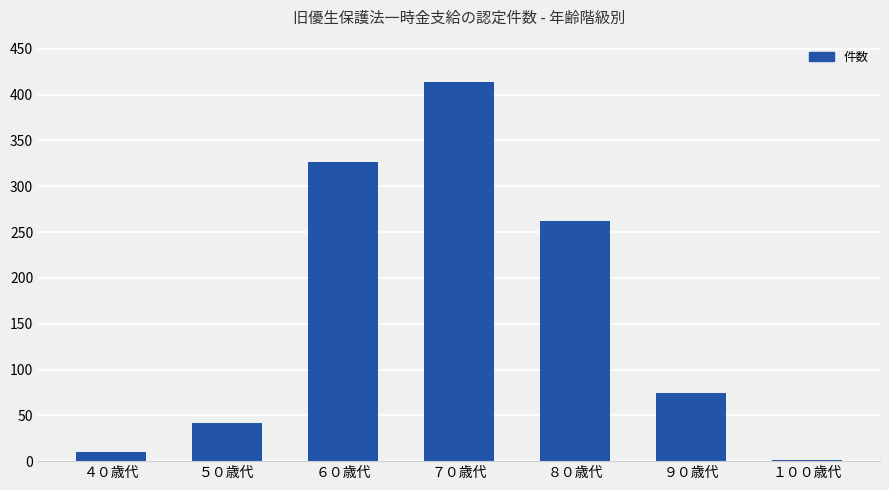

What is the sum of the values at ９０歳代 and ５０歳代?

116